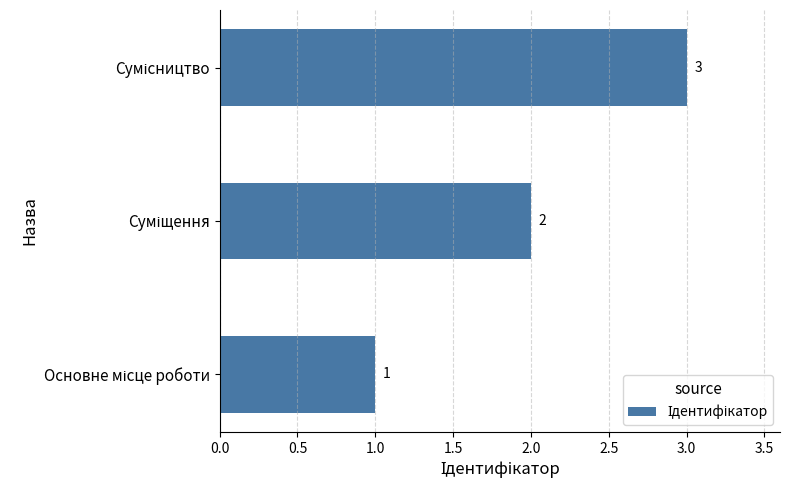

What is the sum of all values?

6